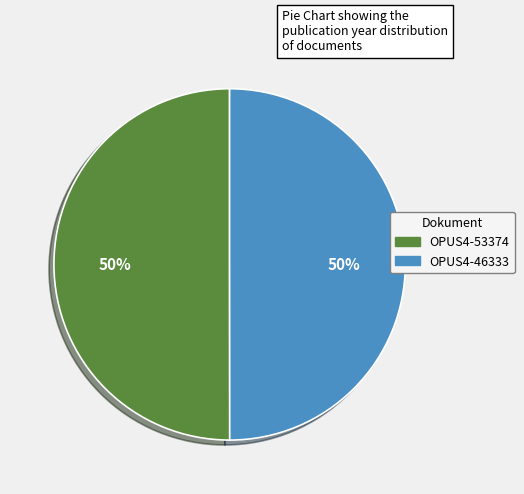

To the nearest percent, what is the average slice percentage?

50%